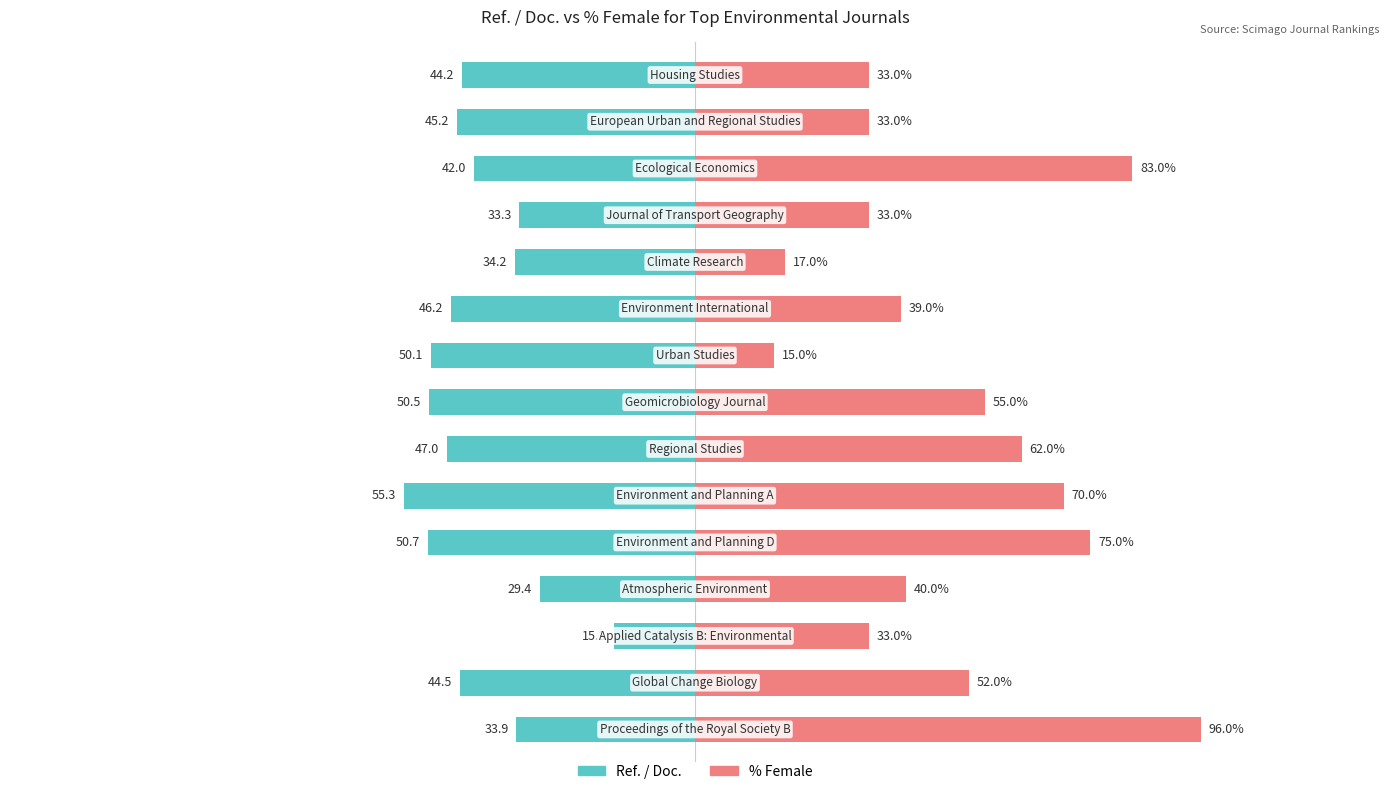

Which series has the largest total across all categories?

%Female